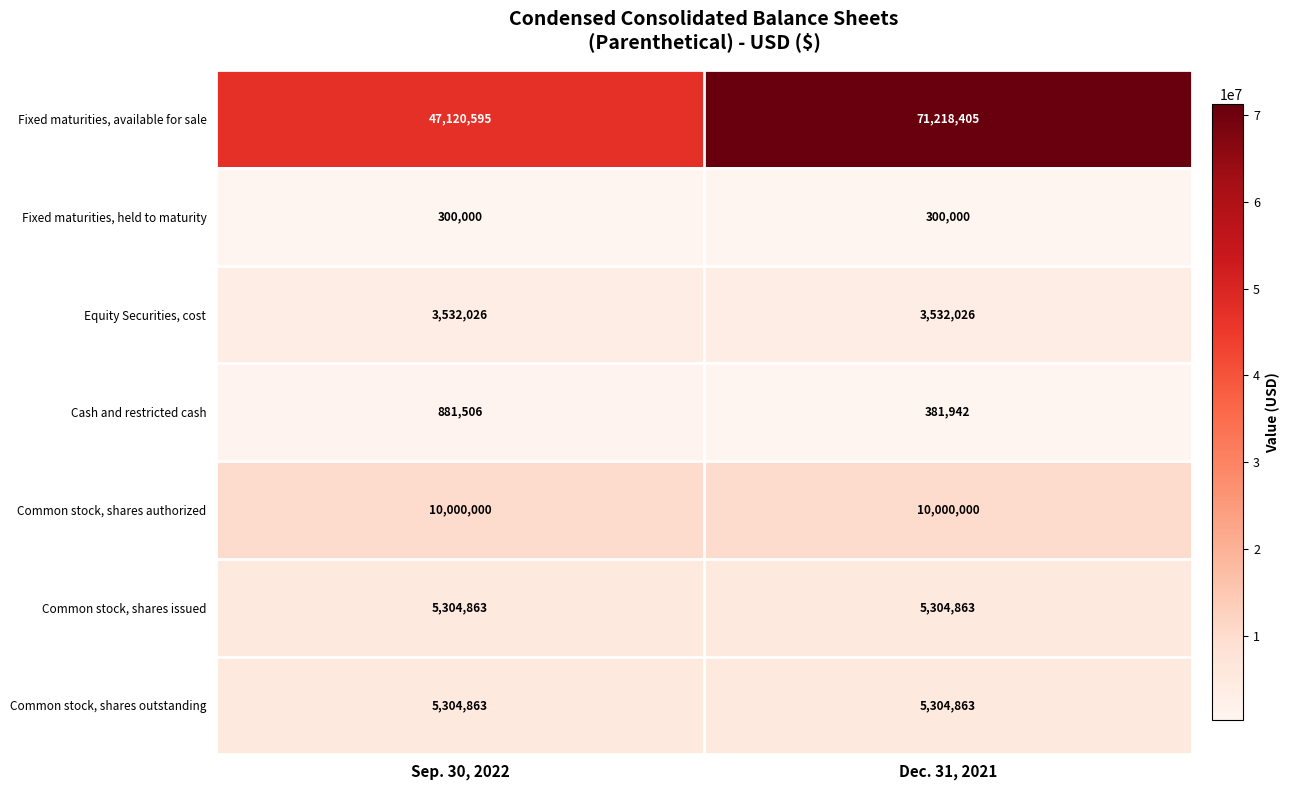

What is the sum of all Common stock, shares outstanding values?

10609726